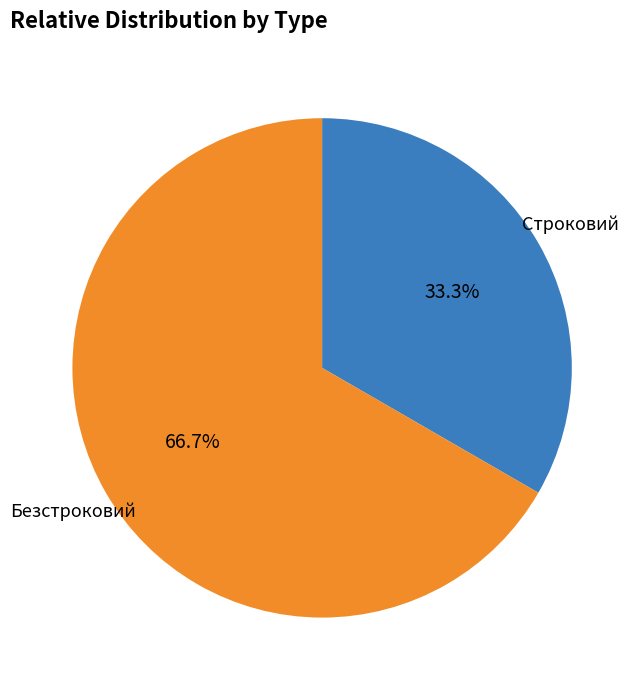

What is the ratio of the value at Строковий to the value at Безстроковий?

0.5